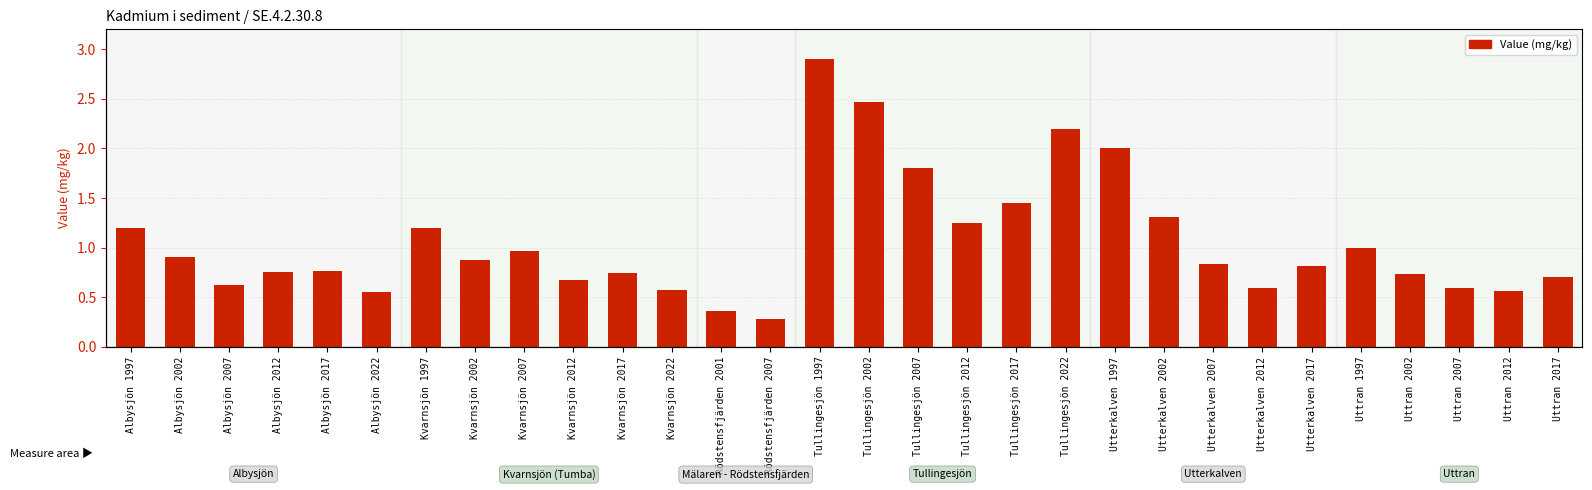

What is the maximum value shown in the chart?

2.9